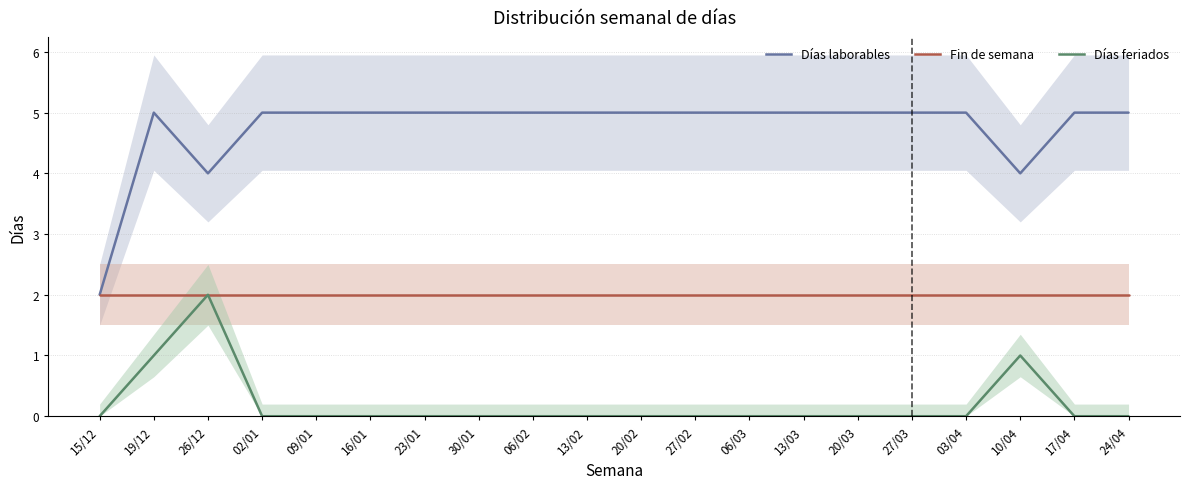

Which series changed the most between 27/02 and 20/03?

Días laborables